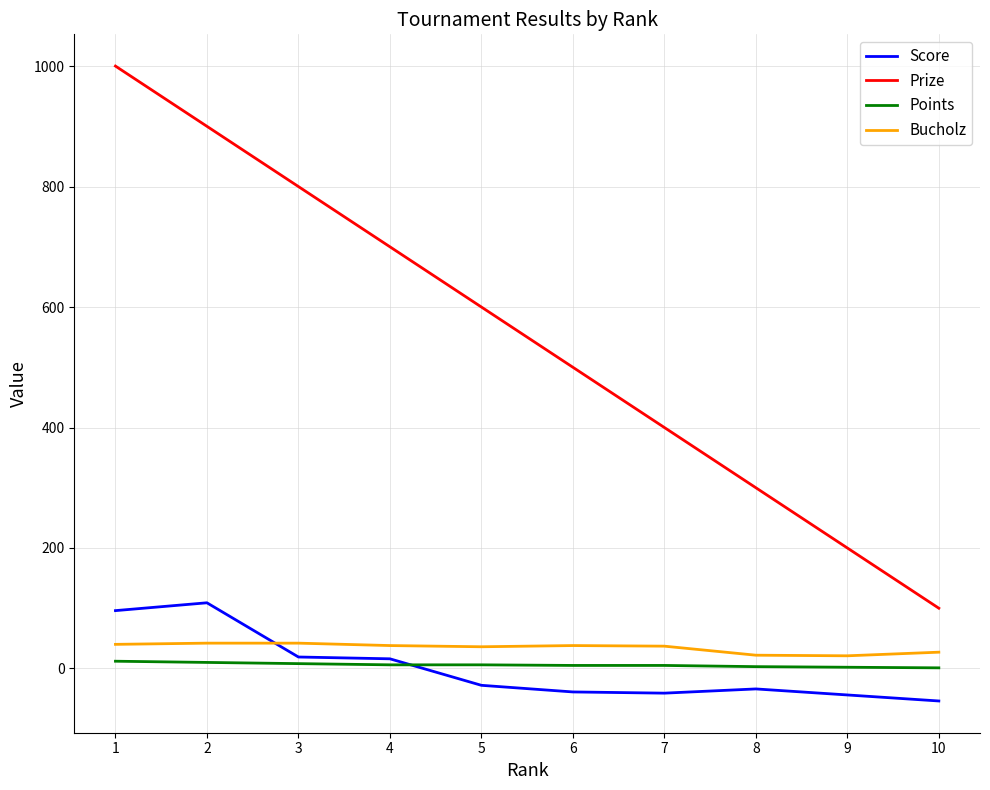

At which category is the sum across all series the highest?

1